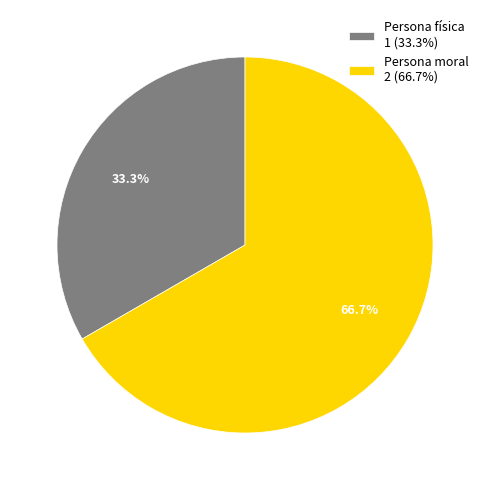

Rank the categories by value from highest to lowest.

Persona moral, Persona física